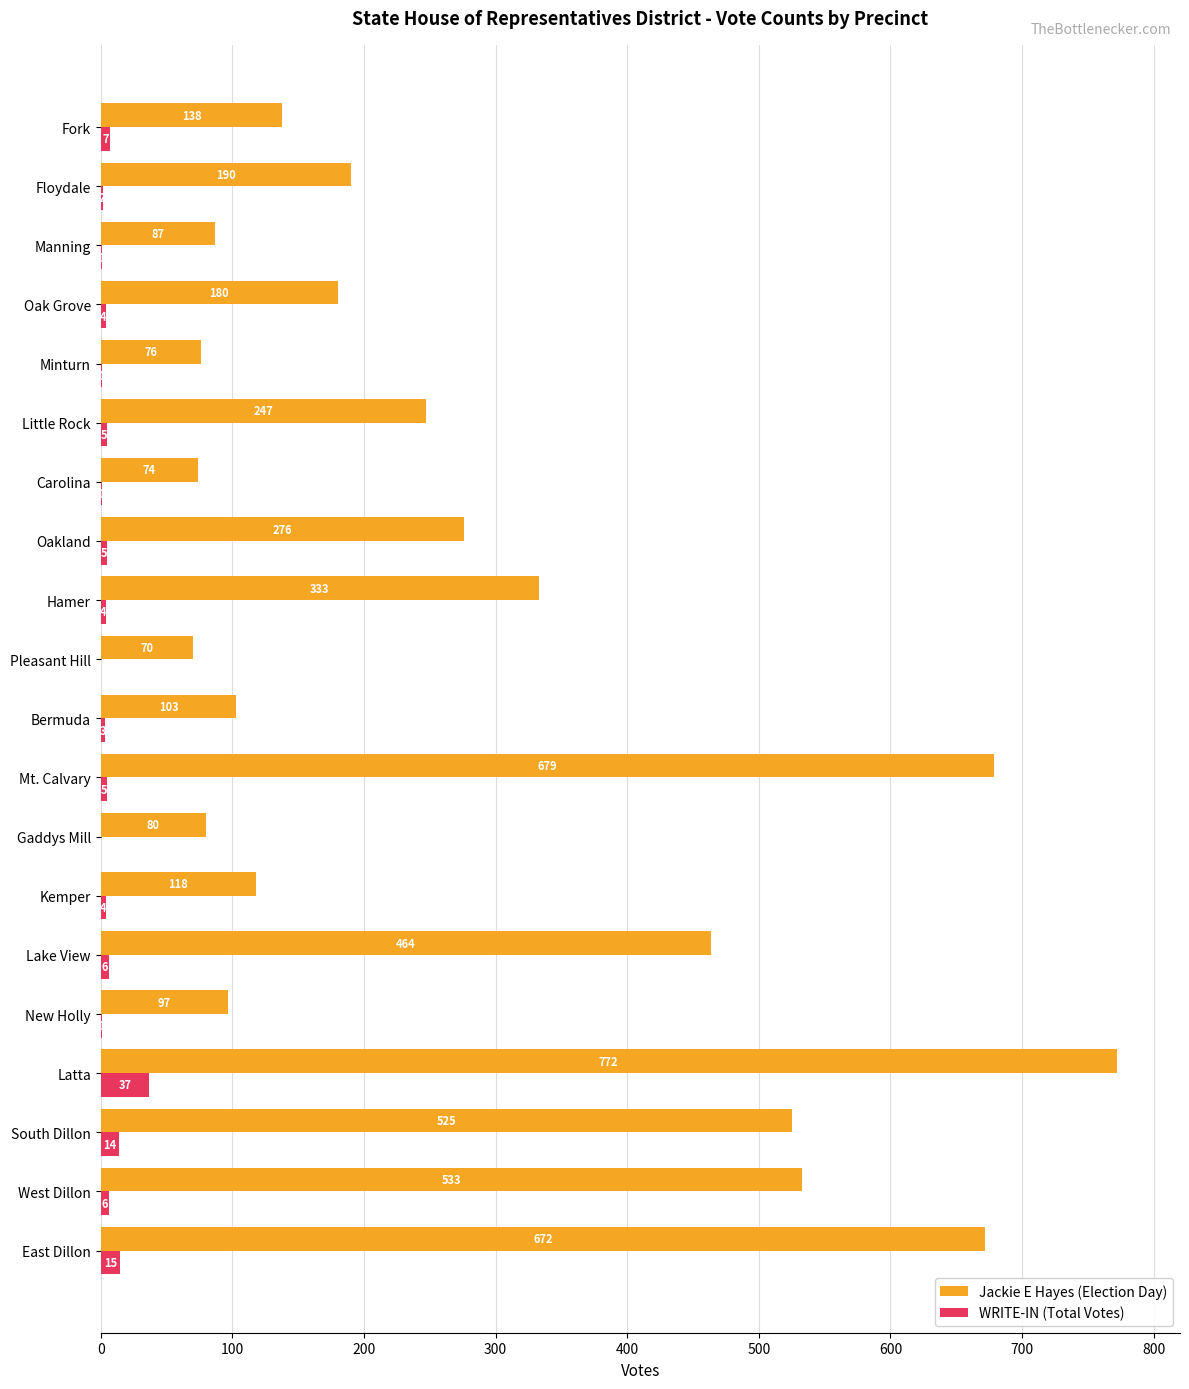

What is the sum of all WRITE-IN (Total Votes) values?

121